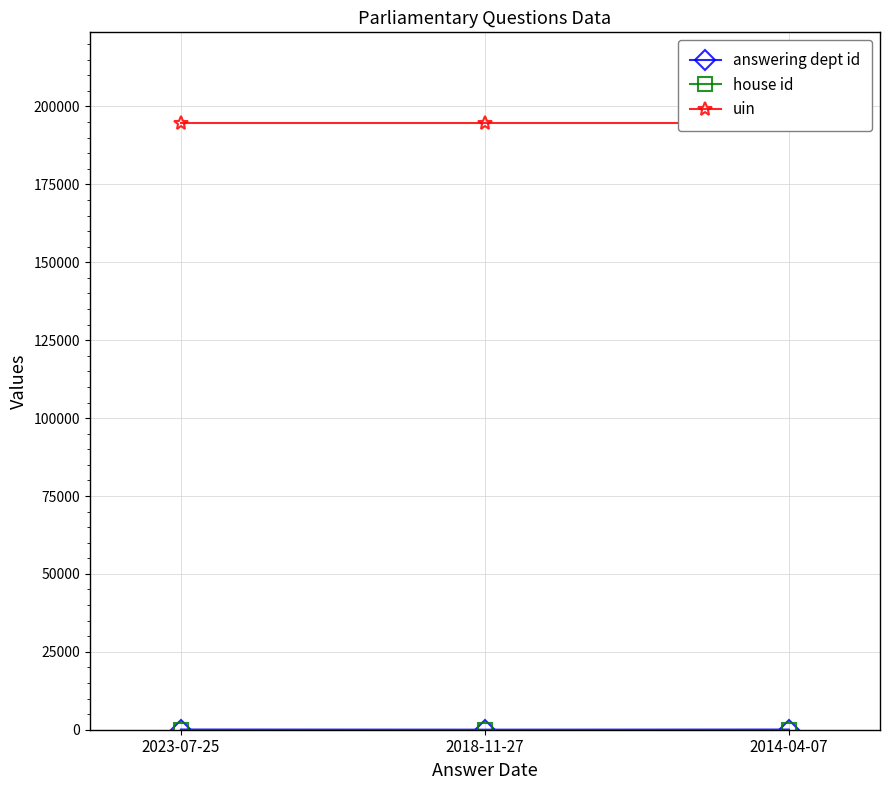

What is the value of the house id point at the 2nd from the left?

1